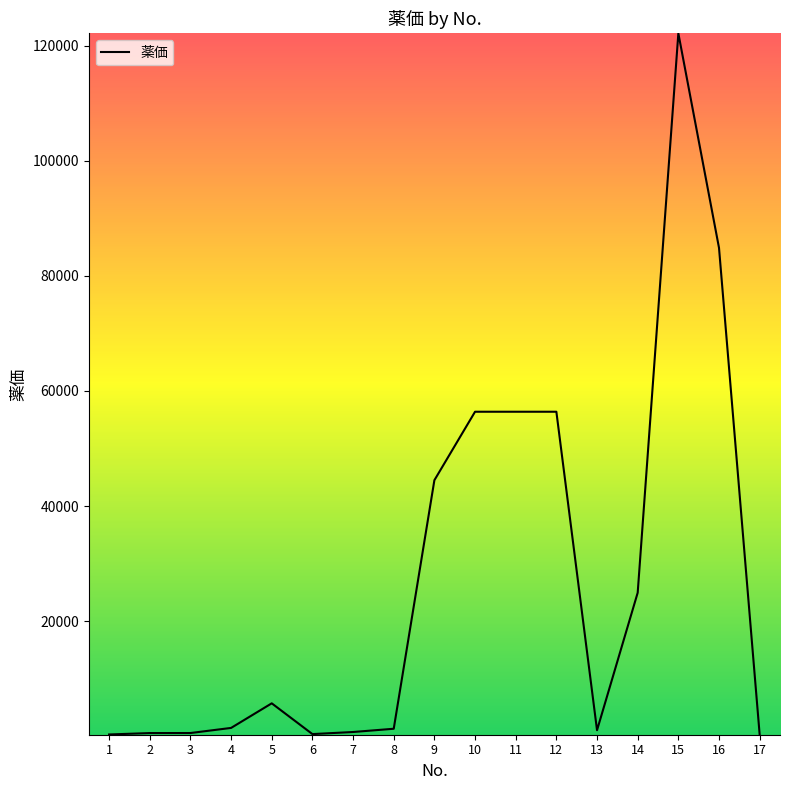

What is the difference between the maximum and minimum values?

121891.4